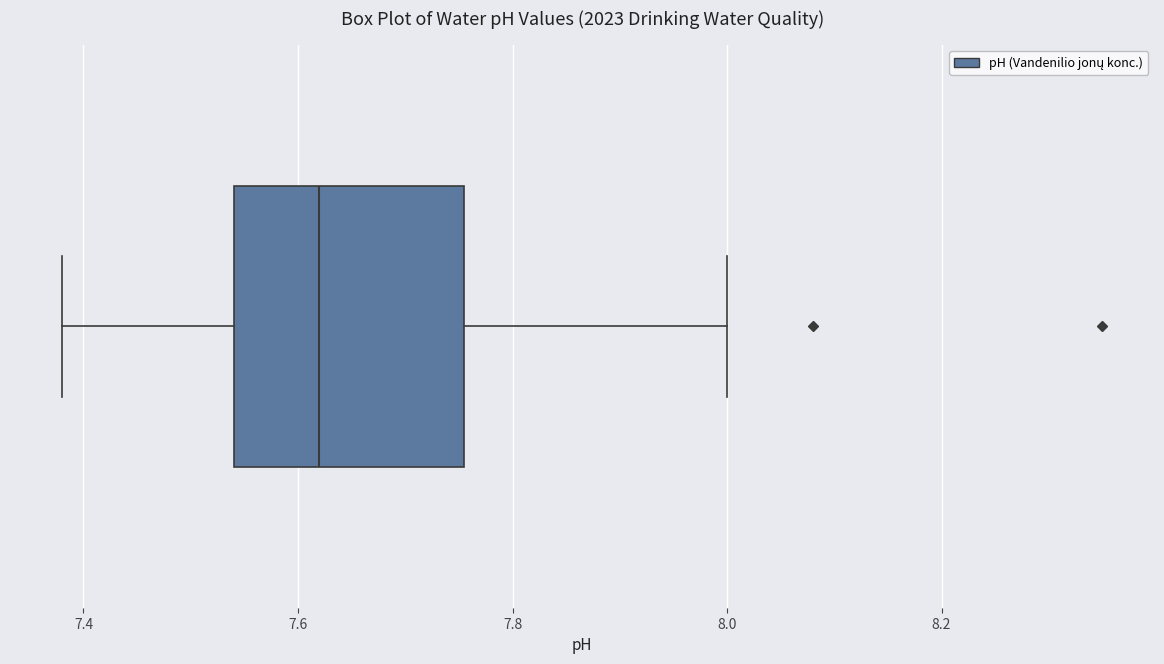

Where does the left whisker of the box end on the x-axis? The values are not printed on the chart, so give them approximately, as read against the axis.

7.38